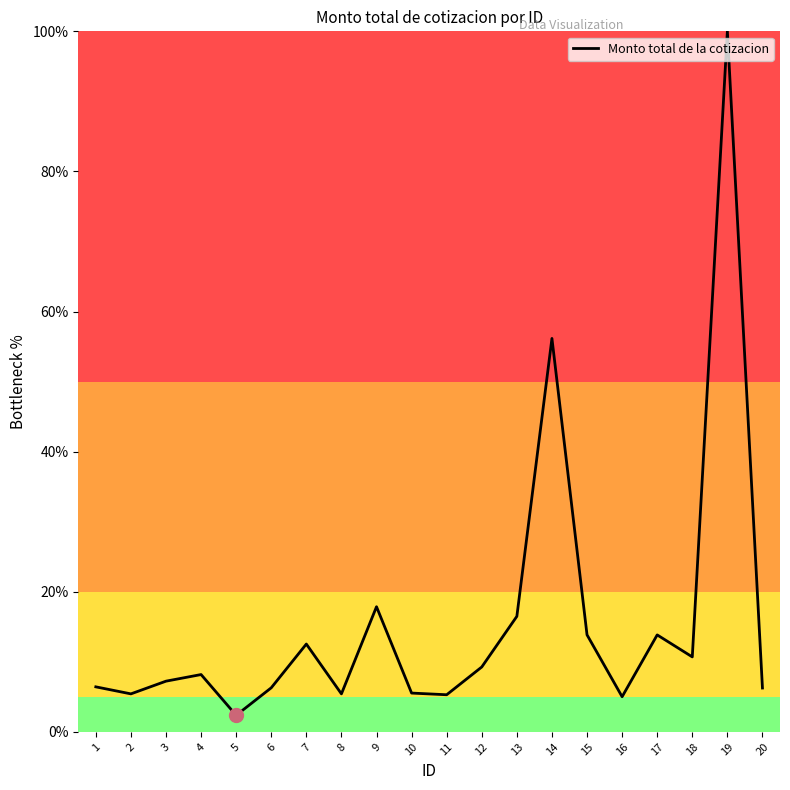

What is the ratio of the value at 9 to the value at 2?

3.3